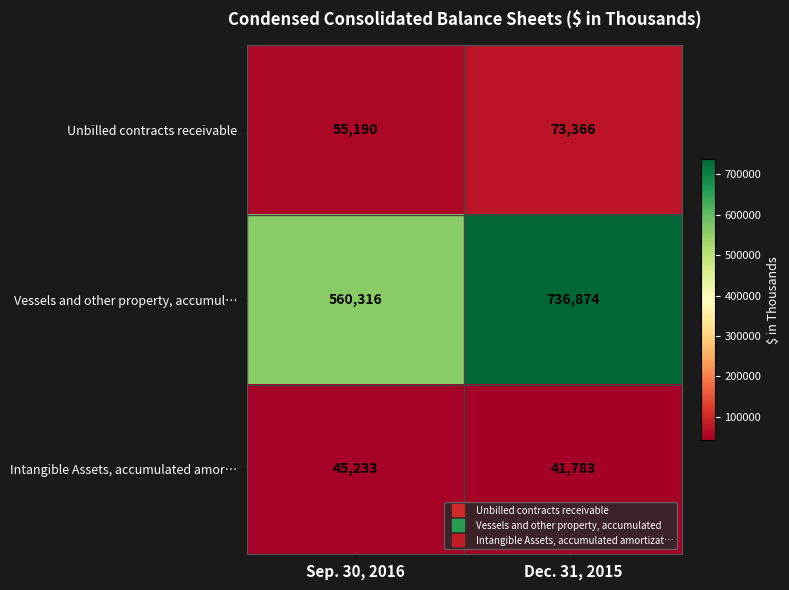

Reading left to right, what are all the values shown in this chart?

Unbilled contracts receivable: Sep. 30, 2016=55190	Dec. 31, 2015=73366
Vessels and other property, accumul…: Sep. 30, 2016=560316	Dec. 31, 2015=736874
Intangible Assets, accumulated amor…: Sep. 30, 2016=45233	Dec. 31, 2015=41783